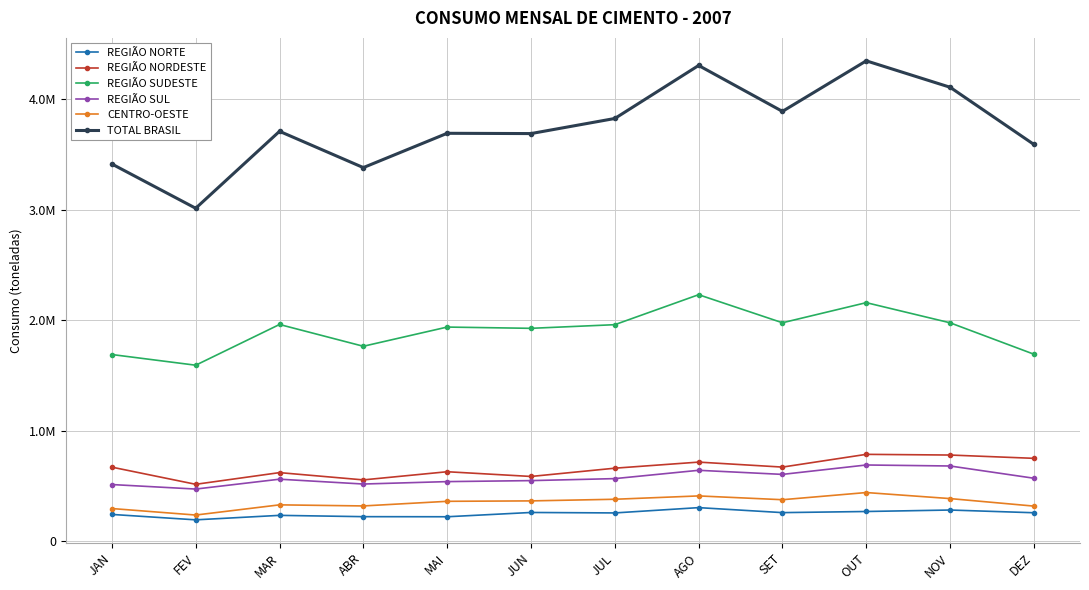

Where is REGIÃO NORTE nearest to the value 249504?

JAN